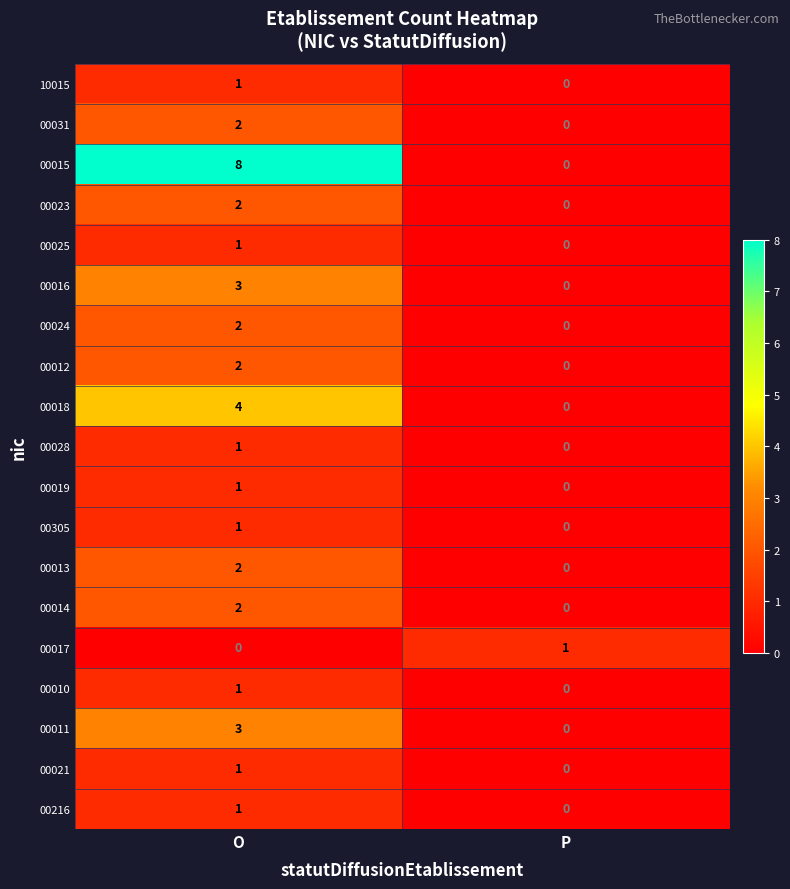

Which series has the largest range (max minus min)?

00015